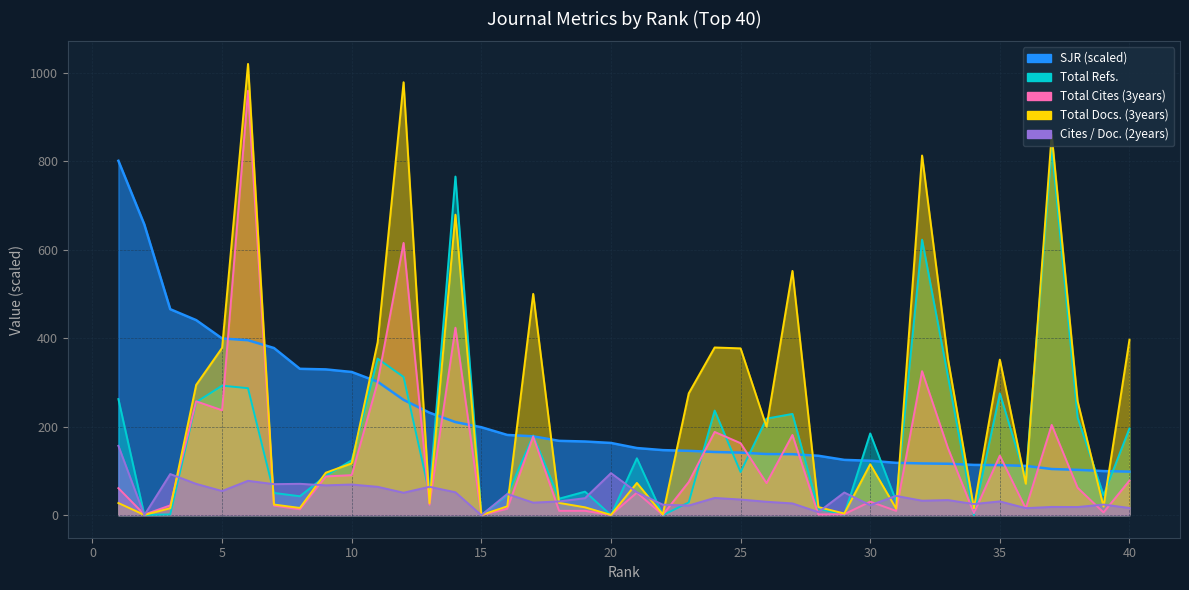

True or false: Total Cites (3years) has a value of 31.6 at 7.

False